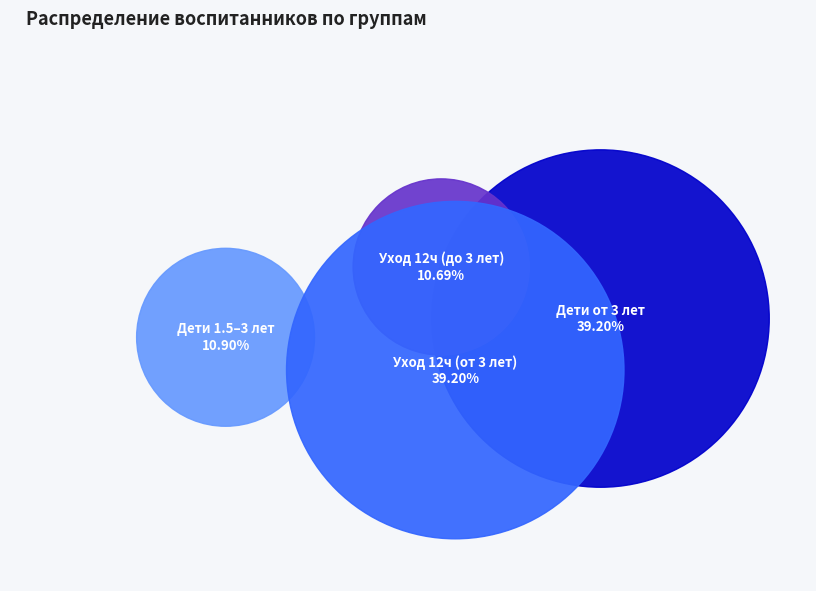

What percentage is the Дети от 1 года 6 месяцев до 3 лет slice, to the nearest percent?

11%